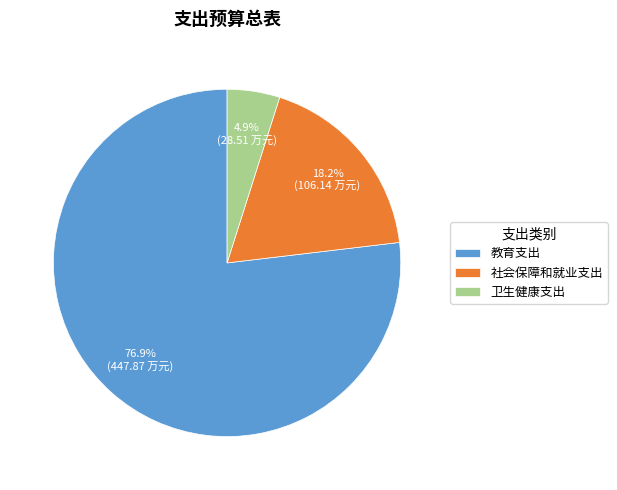

To the nearest percent, what is the average slice percentage?

33%